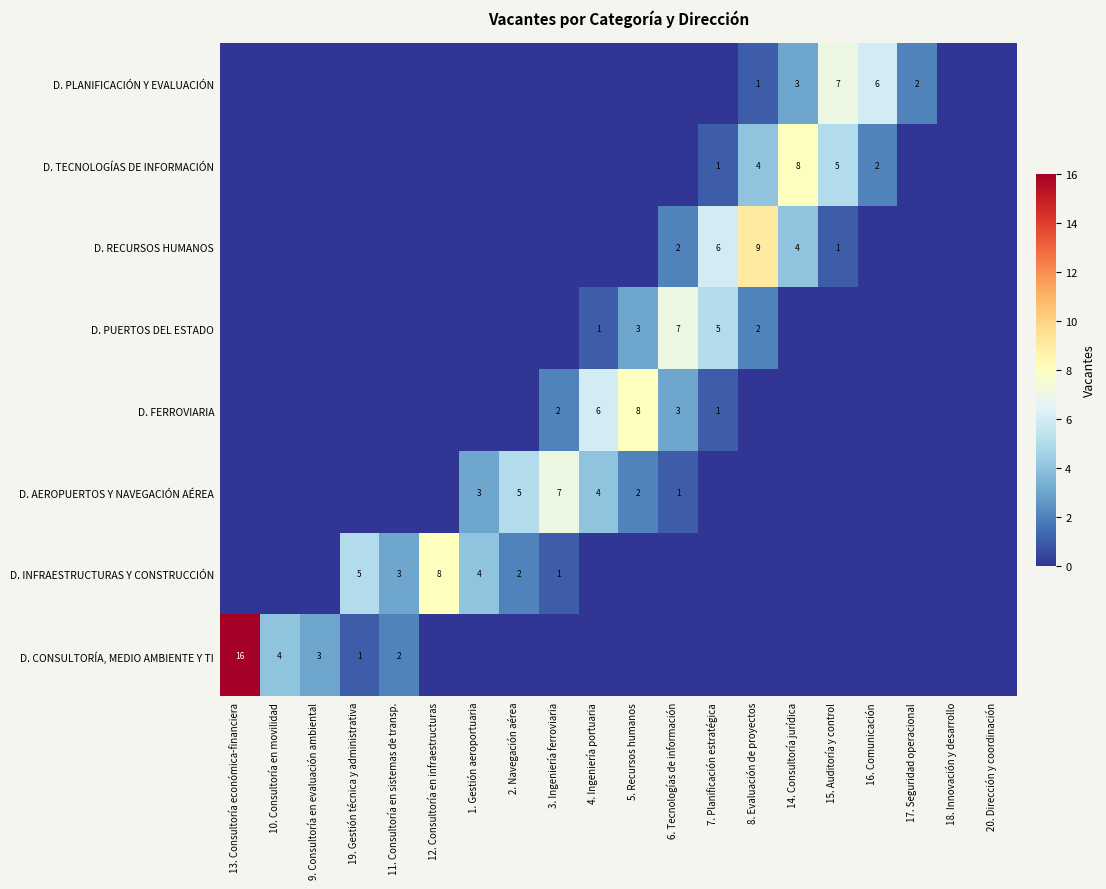

Which category has the lowest value across all series?

12. Consultoría en infraestructuras